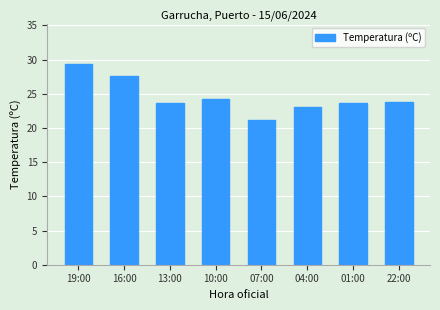

What is the average value?

24.6